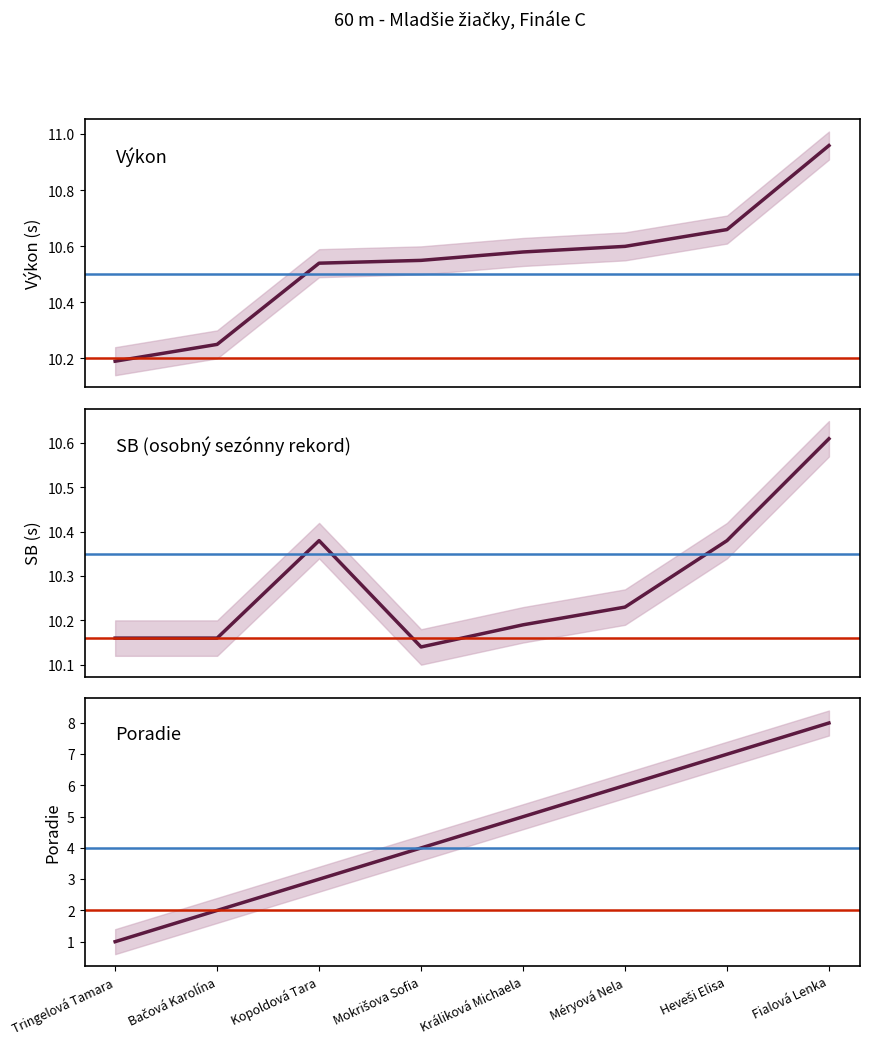

At which category is the sum across all series the highest?

Fialová Lenka